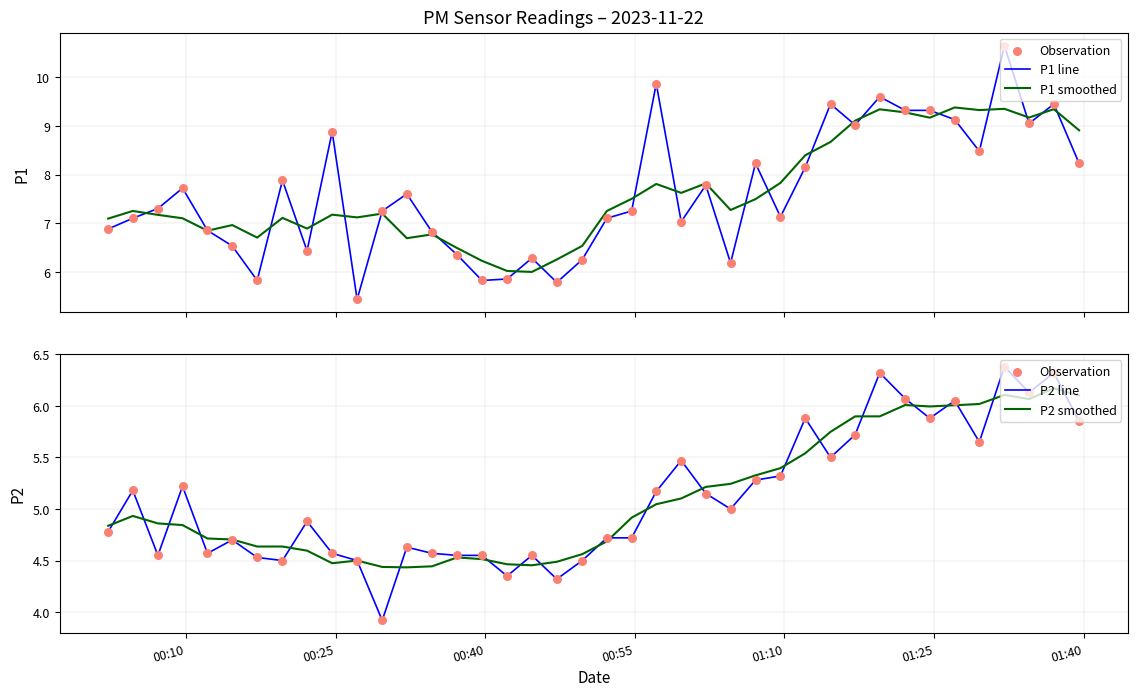

What is the total value across all series at 00:25?

29.6